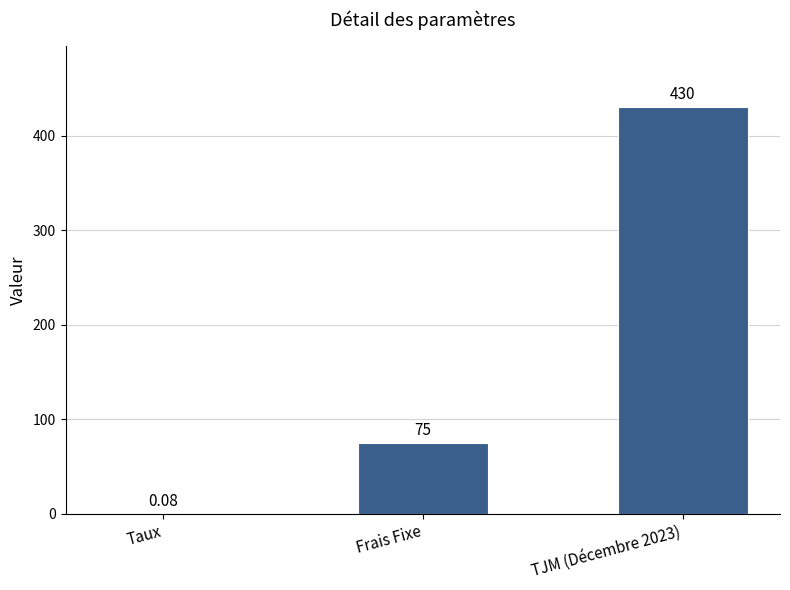

Where is the data nearest to the value 215?

Frais Fixe